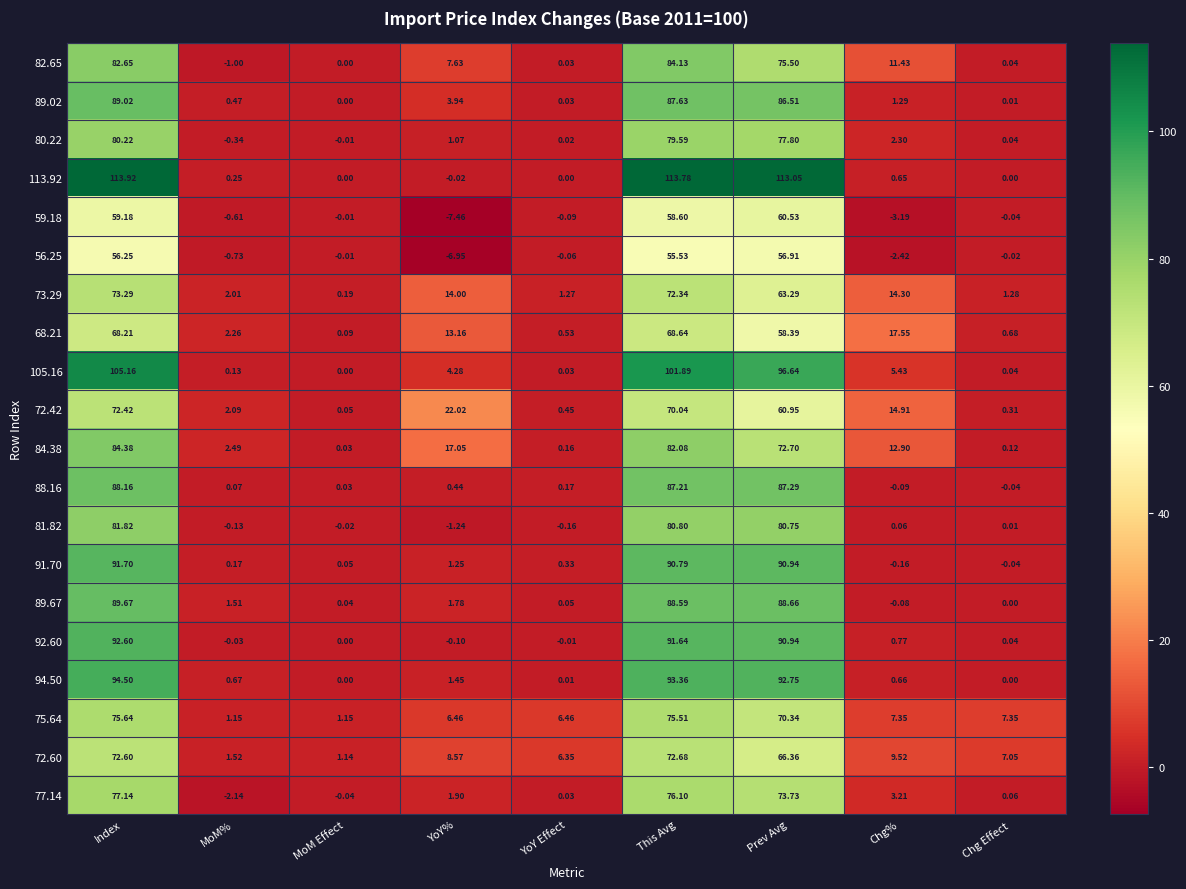

Where does the 89.67 series first go above 1?

Index